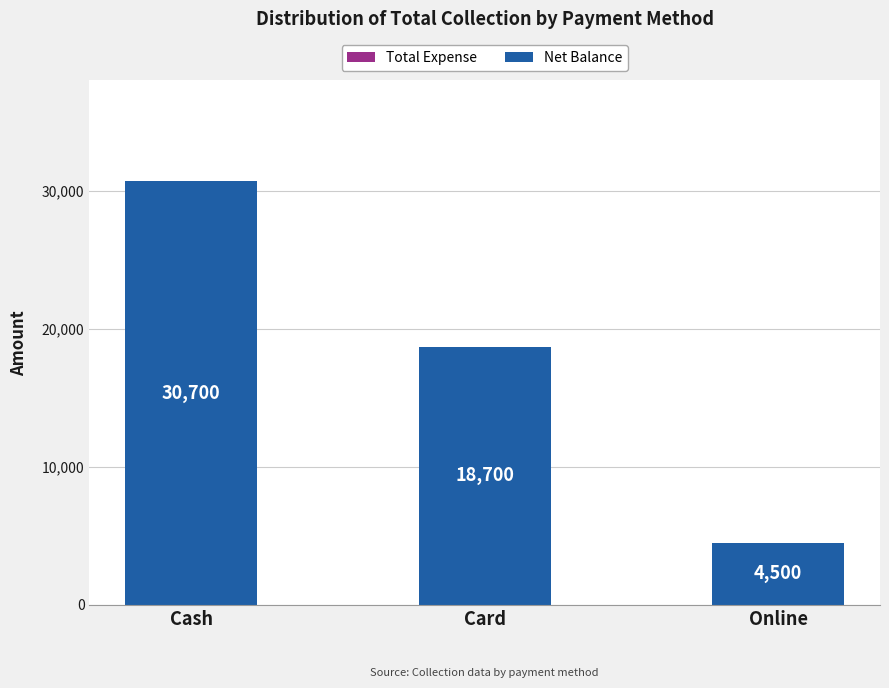

Count the number of data series in this chart.

1